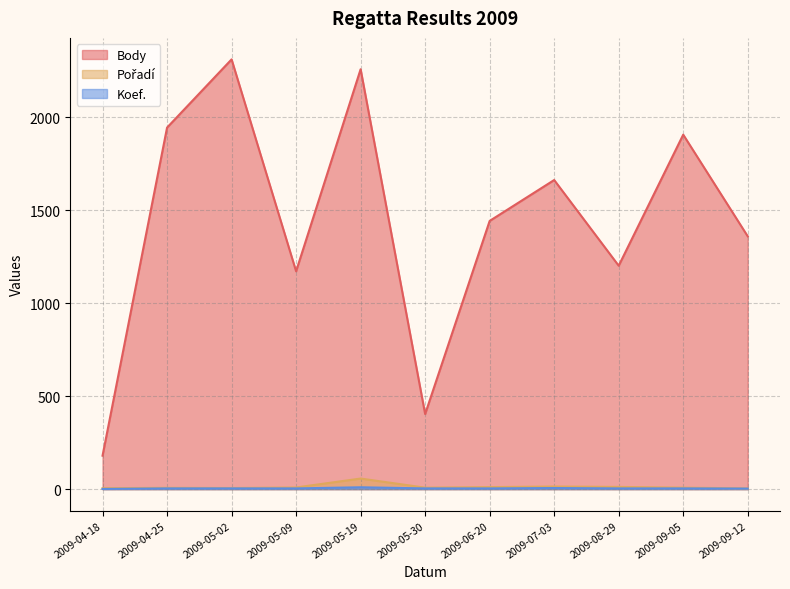

List the labels in order of Pořadí value, smallest first.

2009-09-12, 2009-04-18, 2009-05-02, 2009-04-25, 2009-05-30, 2009-09-05, 2009-05-09, 2009-06-20, 2009-08-29, 2009-07-03, 2009-05-19